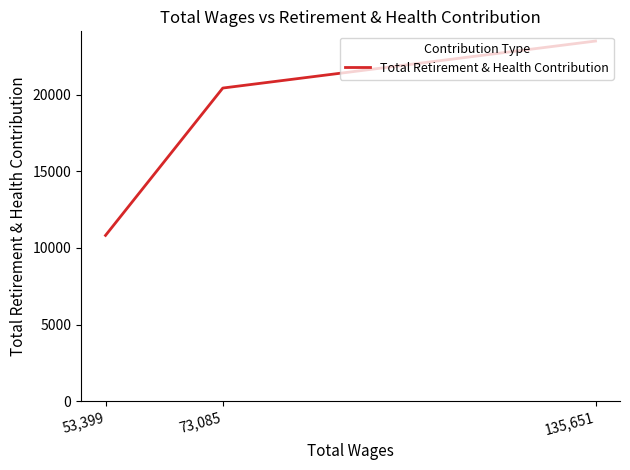

What is the average value?

18247